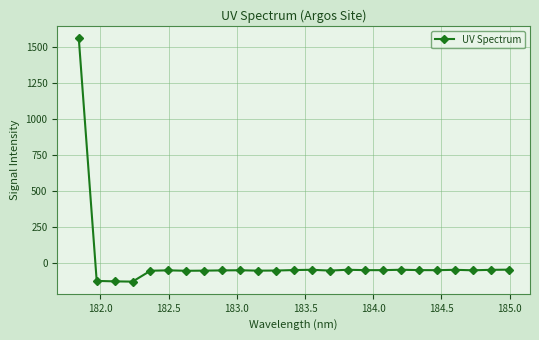

What is the smallest value displayed?

-129.3